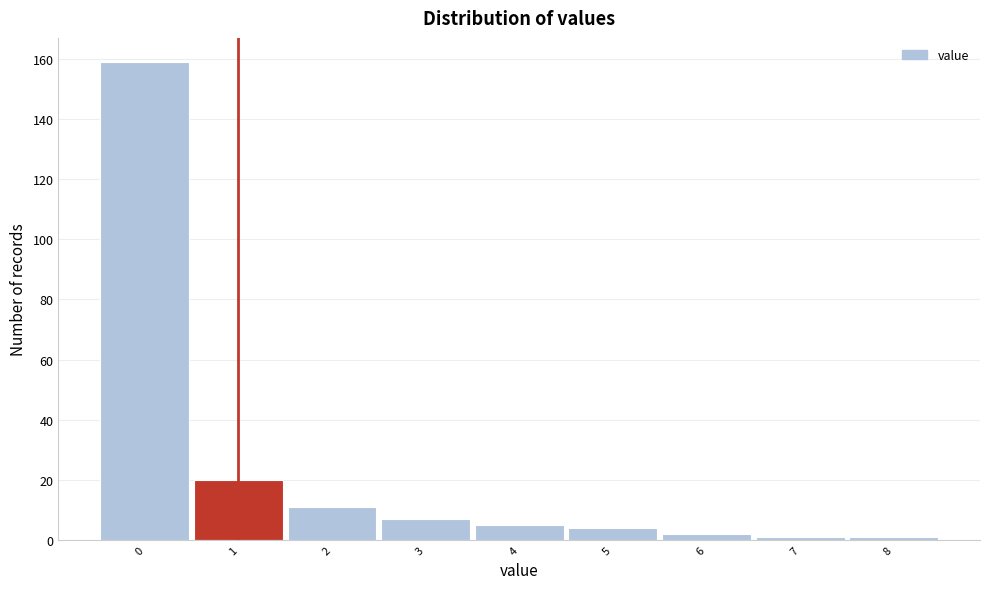

Over which range of the x-axis is the bar tallest?

-0.5 to 0.5